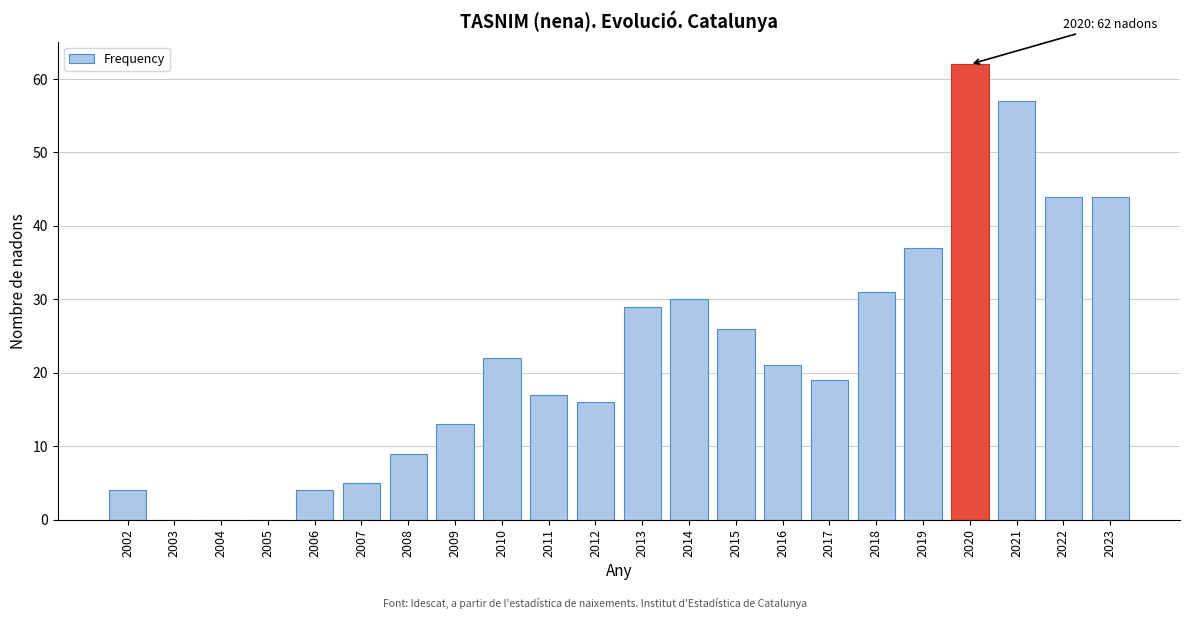

Reading left to right, list all the values displayed in this chart.

2002=4	2003=0	2004=0	2005=0	2006=4	2007=5	2008=9	2009=13	2010=22	2011=17	2012=16	2013=29	2014=30	2015=26	2016=21	2017=19	2018=31	2019=37	2020=62	2021=57	2022=44	2023=44